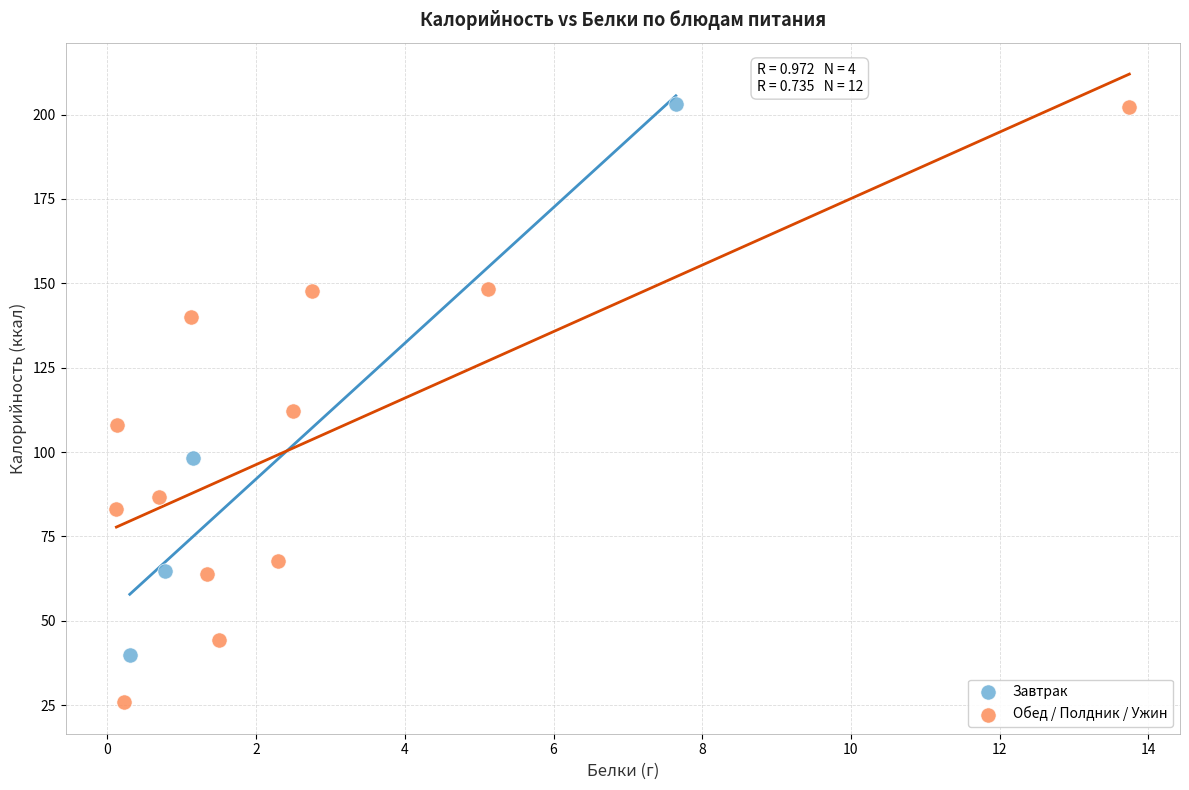

Which series contains the lowest Y value?

Обед / Полдник / Ужин